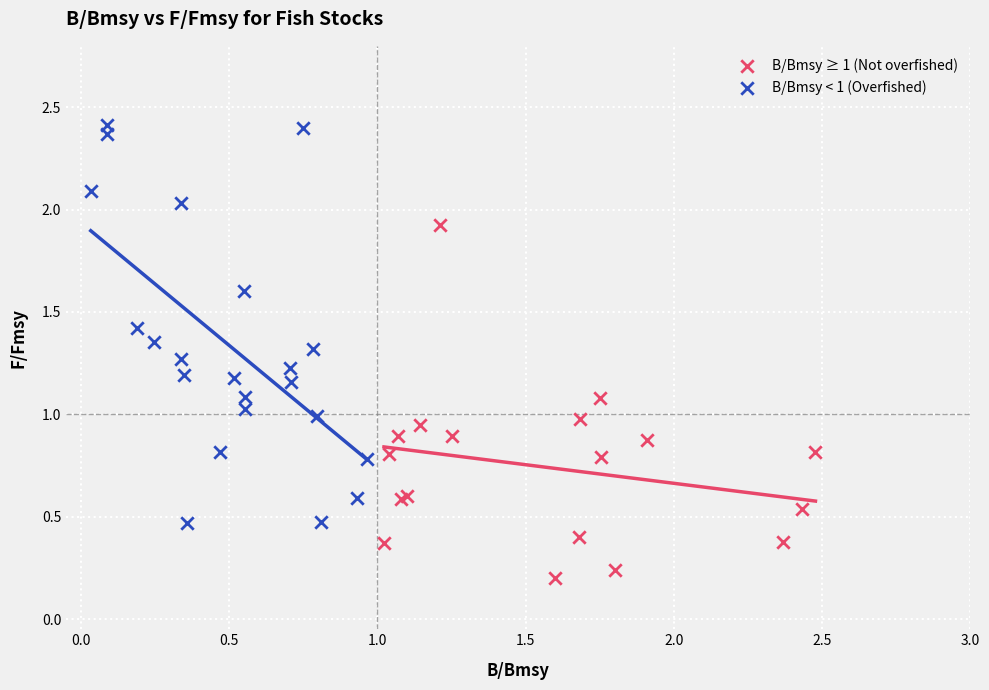

Which series reaches the maximum Y coordinate?

B/Bmsy < 1 (Overfished)